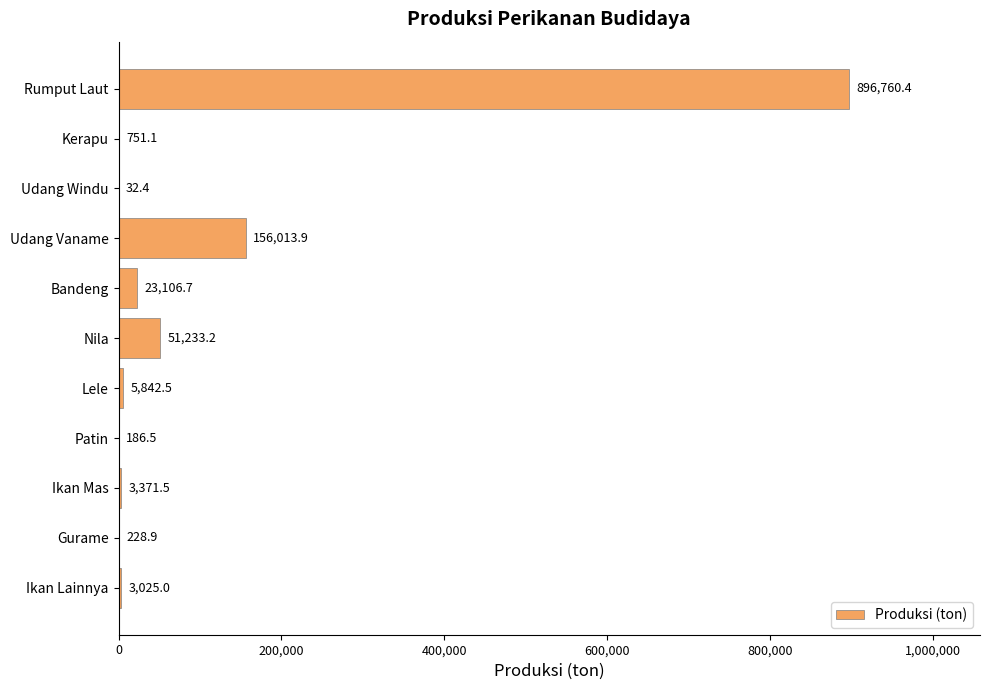

Are the bars horizontal?

Yes